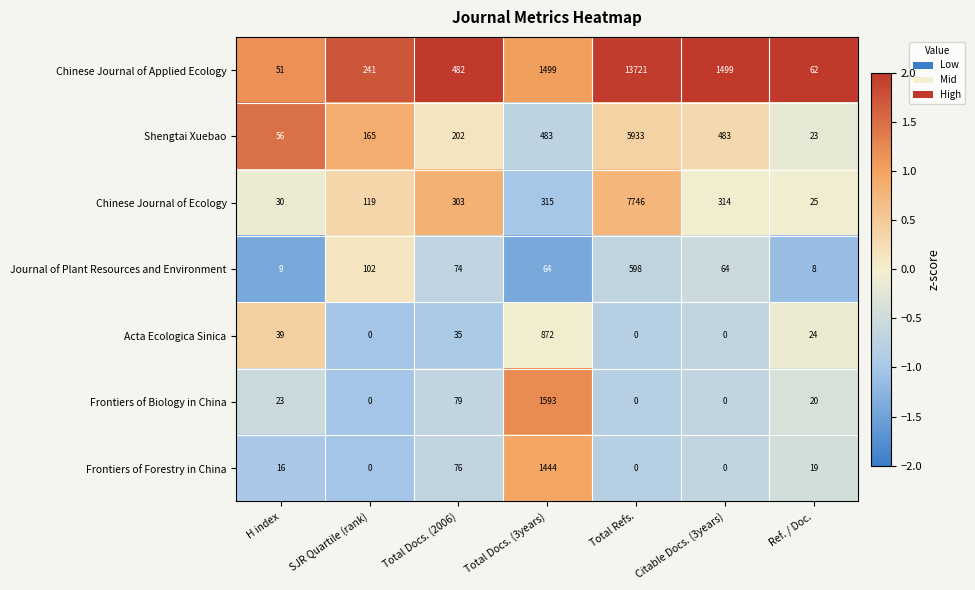

What is the spread (max minus min) of values at Ref. / Doc.?

54